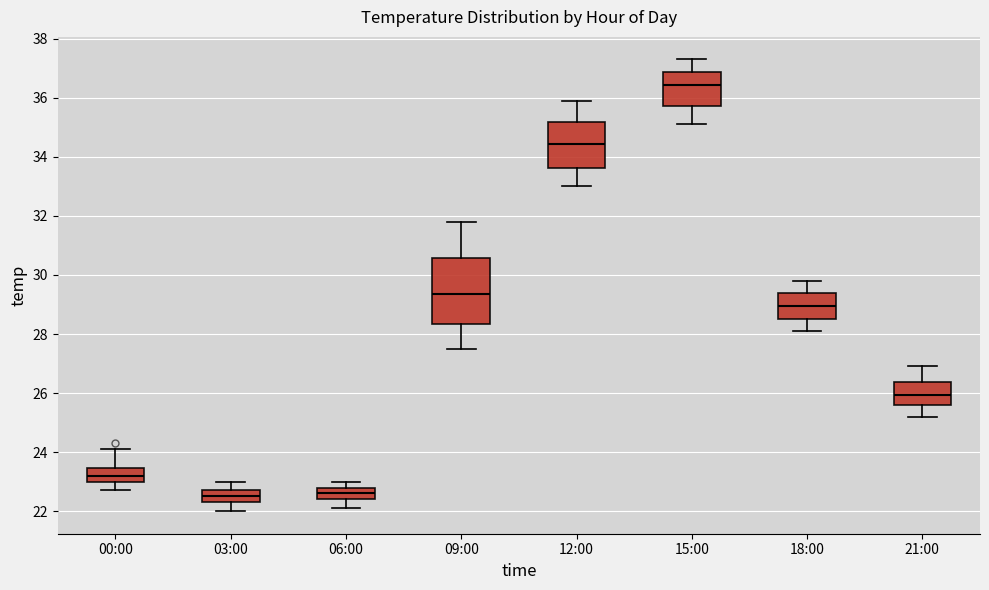

Where is the upper edge of the box for 09:00 on the y-axis? The values are not printed on the chart, so give them approximately, as read against the axis.

30.6